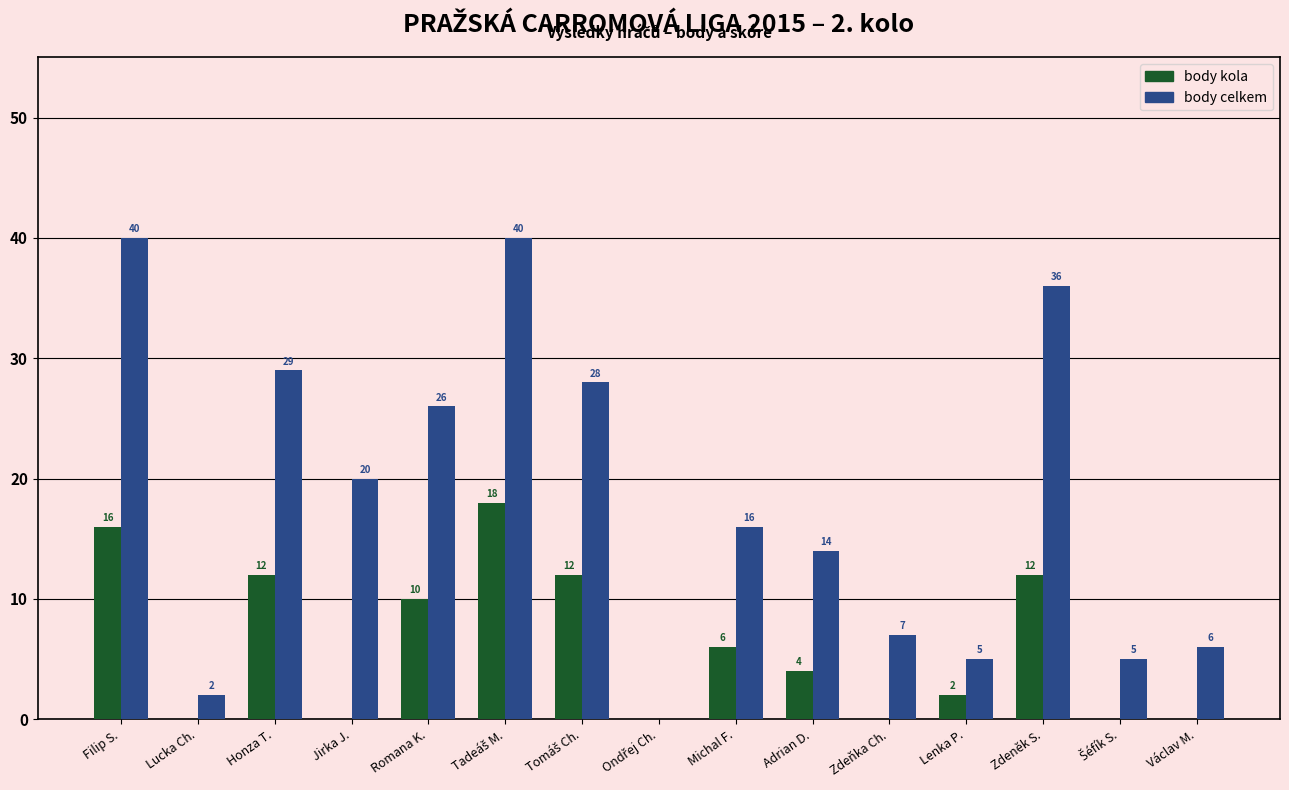

Which series has the largest total across all categories?

body celkem